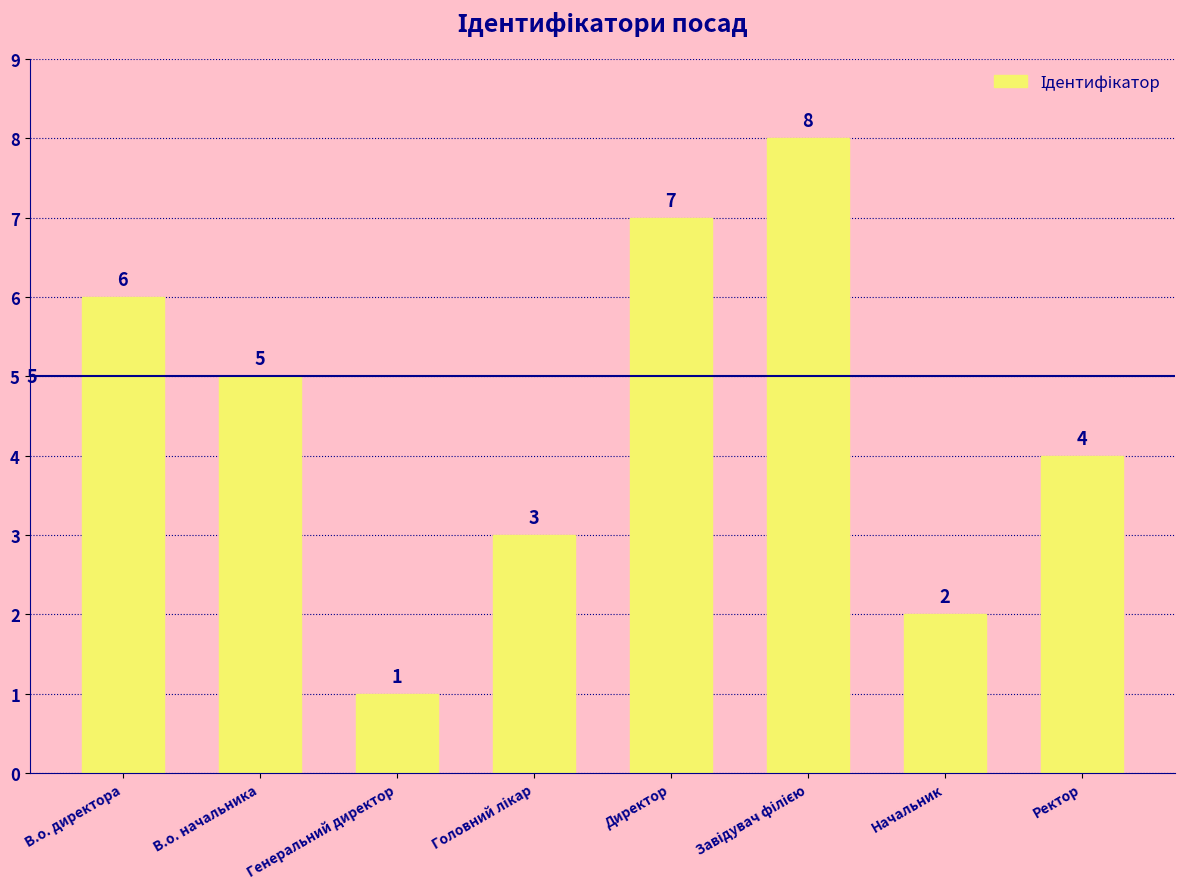

Does the chart contain any negative values?

No